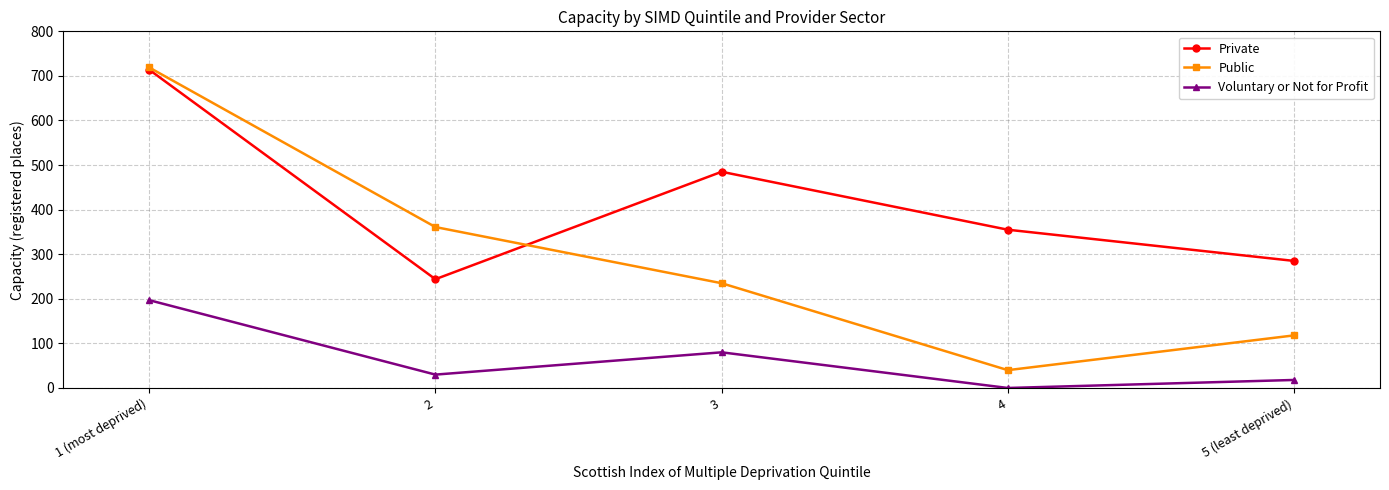

True or false: Voluntary or Not for Profit and Public cross at least once.

False